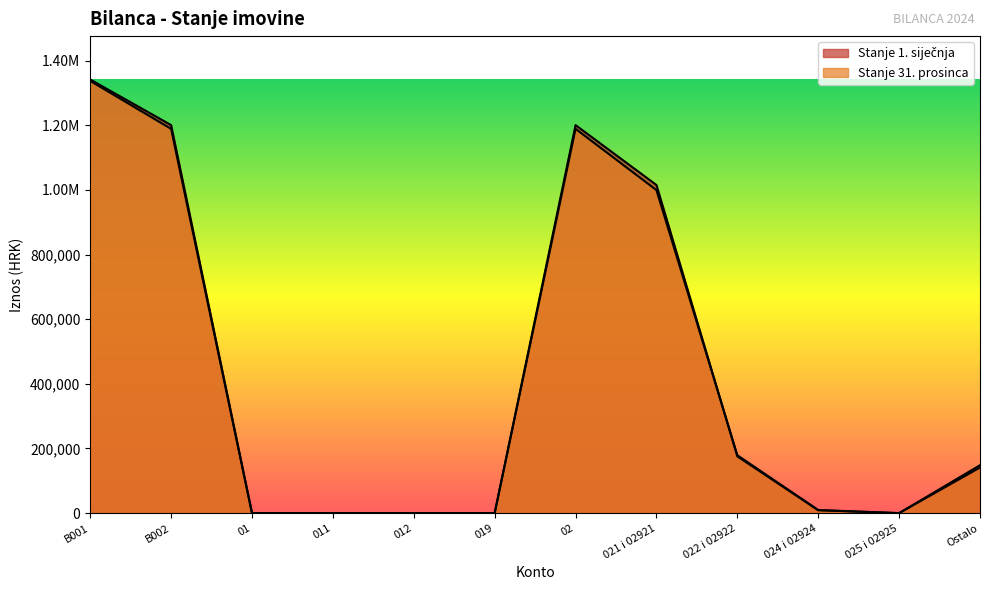

Count the number of data series in this chart.

2